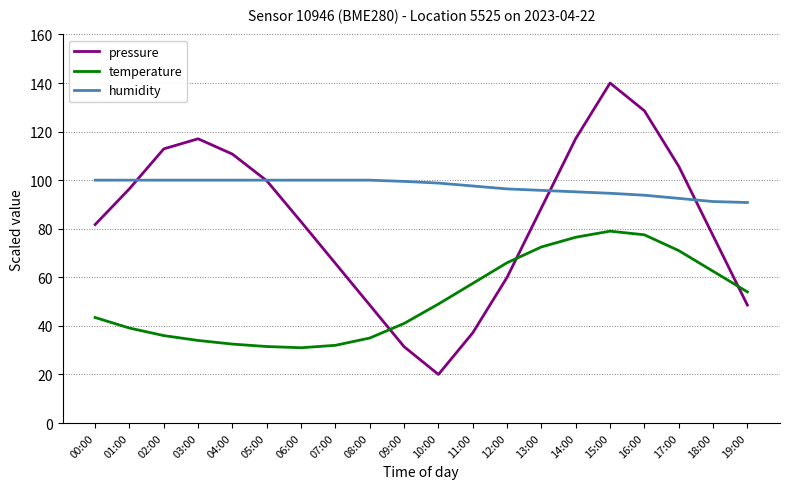

What is the lowest value of the humidity series?

90.8